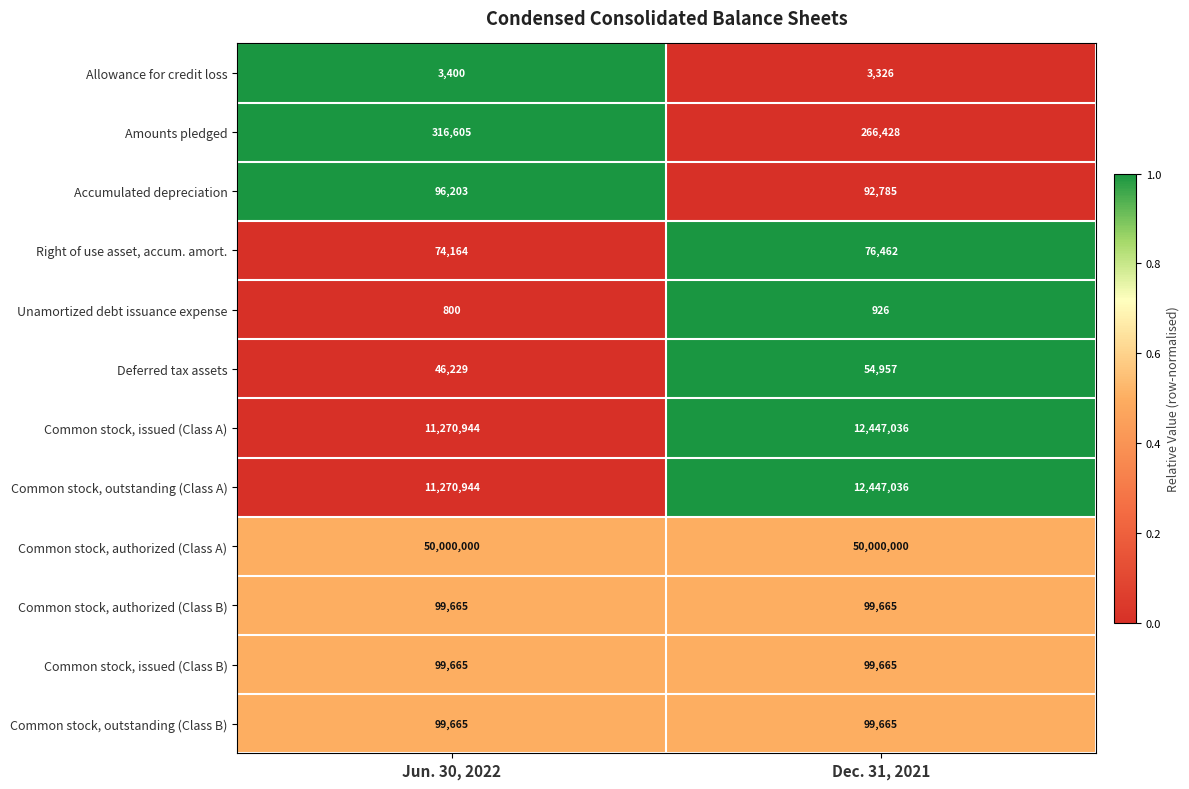

Which category has the highest value in the Common stock, outstanding (Class A) series?

Dec. 31, 2021